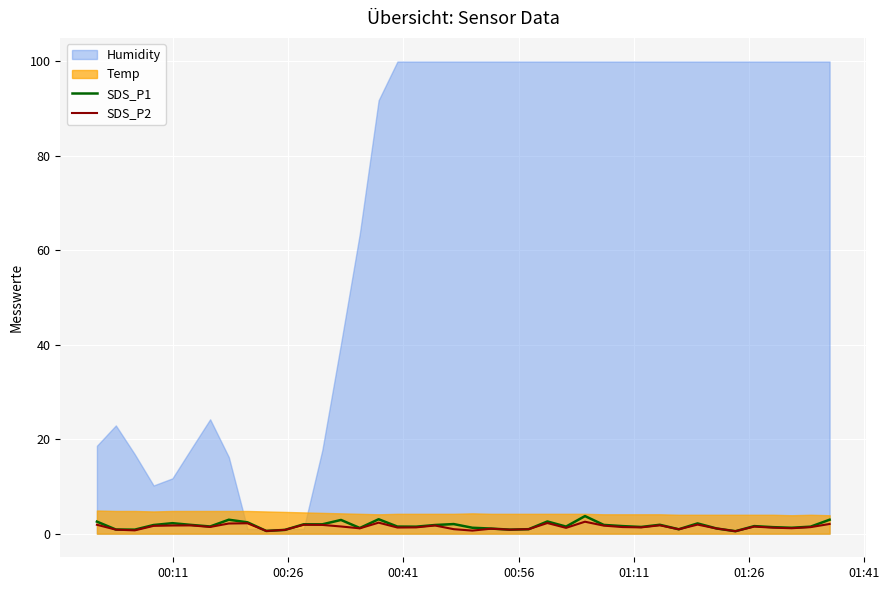

True or false: SDS_P1 and SDS_P2 intersect in this chart.

False